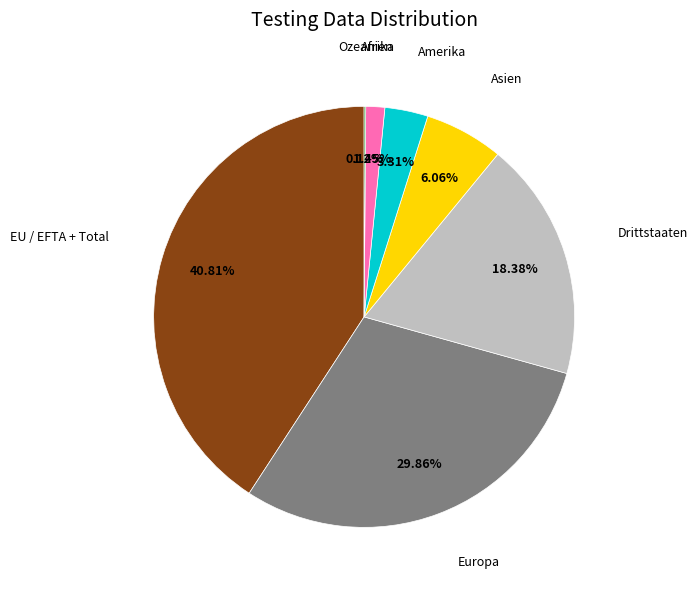

Does Asien represent more than half of the total?

No